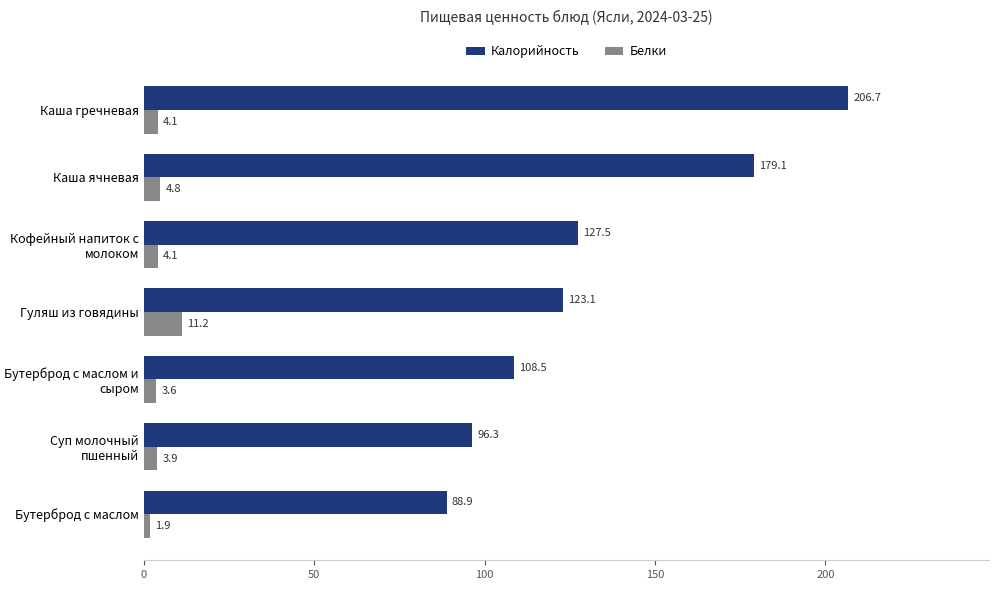

How many data points in Белки are less than 4?

3